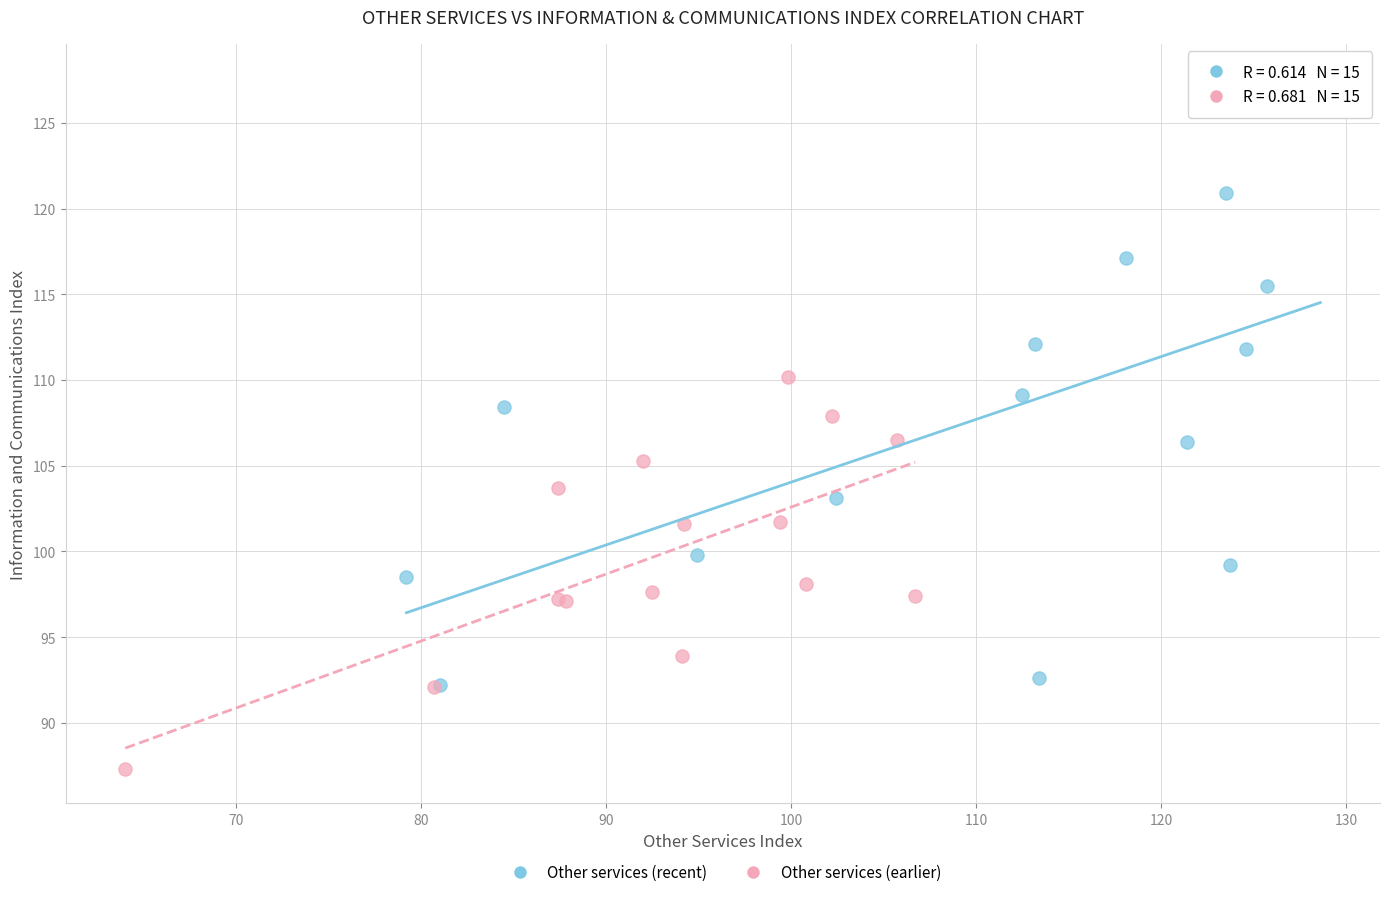

Which series has the widest spread of Y values?

Other services (recent)